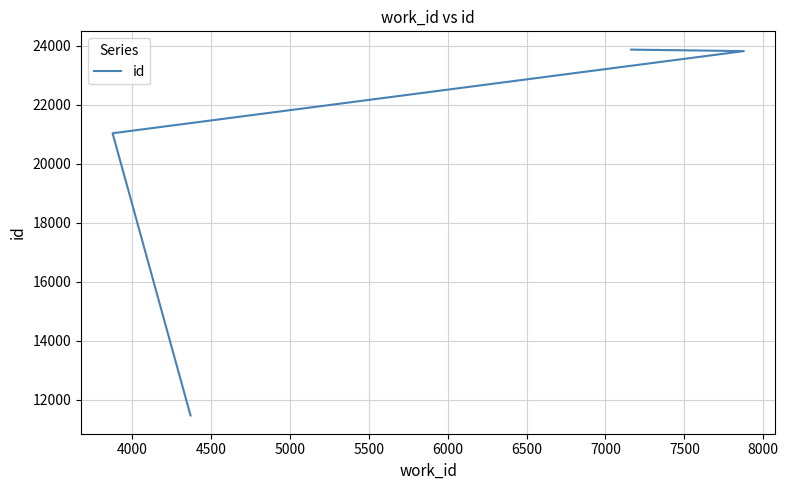

Reading left to right, transcribe all the data shown in this chart.

11475	21031	23813	23863